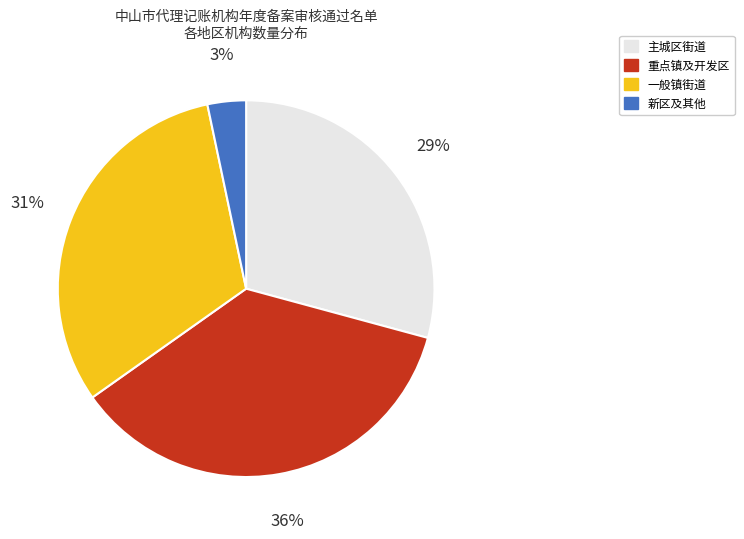

The 一般镇街道 slice represents 37% of the pie. True or false?

False